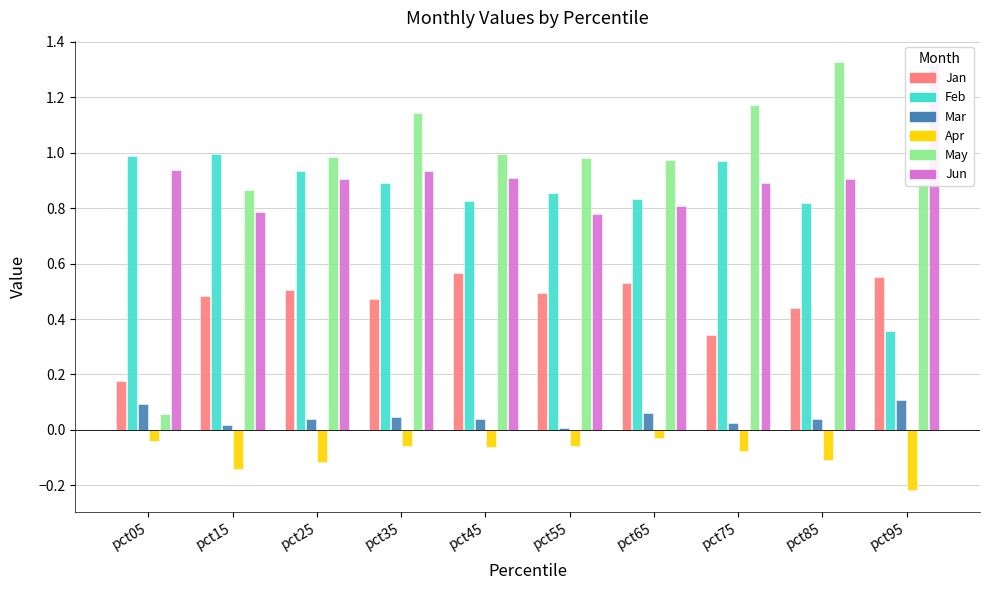

Reading left to right, transcribe all the data shown in this chart.

Jan: pct05=0.2	pct15=0.5	pct25=0.5	pct35=0.5	pct45=0.6	pct55=0.5	pct65=0.5	pct75=0.3	pct85=0.4	pct95=0.6
Feb: pct05=1.0	pct15=1.0	pct25=0.9	pct35=0.9	pct45=0.8	pct55=0.9	pct65=0.8	pct75=1.0	pct85=0.8	pct95=0.4
Mar: pct05=0.1	pct15=0.0	pct25=0.0	pct35=0.0	pct45=0.0	pct55=0.0	pct65=0.1	pct75=0.0	pct85=0.0	pct95=0.1
Apr: pct05=-0.0	pct15=-0.1	pct25=-0.1	pct35=-0.1	pct45=-0.1	pct55=-0.1	pct65=-0.0	pct75=-0.1	pct85=-0.1	pct95=-0.2
May: pct05=0.1	pct15=0.9	pct25=1.0	pct35=1.1	pct45=1.0	pct55=1.0	pct65=1.0	pct75=1.2	pct85=1.3	pct95=0.9
Jun: pct05=0.9	pct15=0.8	pct25=0.9	pct35=0.9	pct45=0.9	pct55=0.8	pct65=0.8	pct75=0.9	pct85=0.9	pct95=1.3